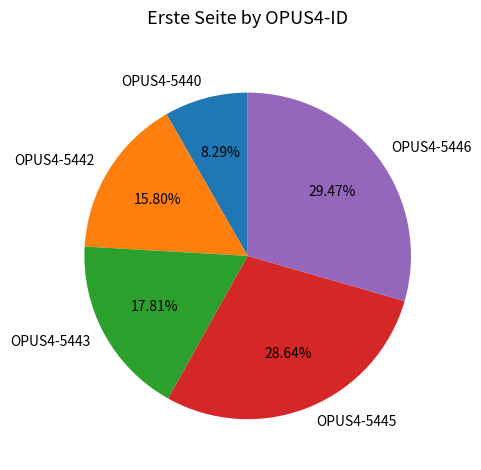

To the nearest percent, what is the difference between the OPUS4-5443 and OPUS4-5445 slice percentages?

11%